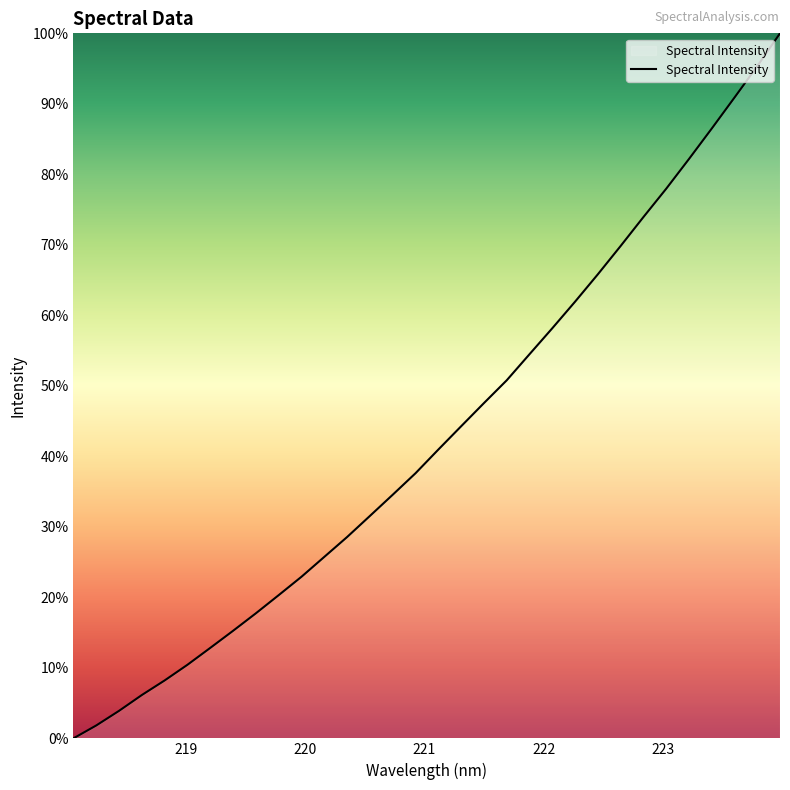

What is the difference between the maximum and minimum values?

100.0